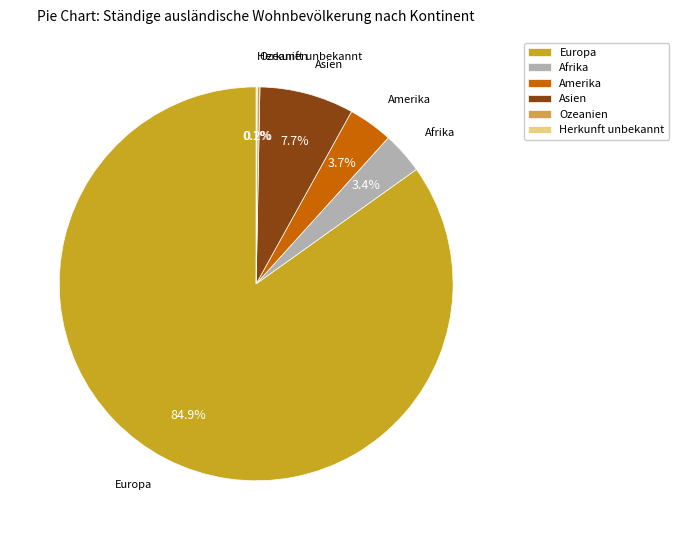

What is the ratio of the value at Afrika to the value at Amerika?

0.9